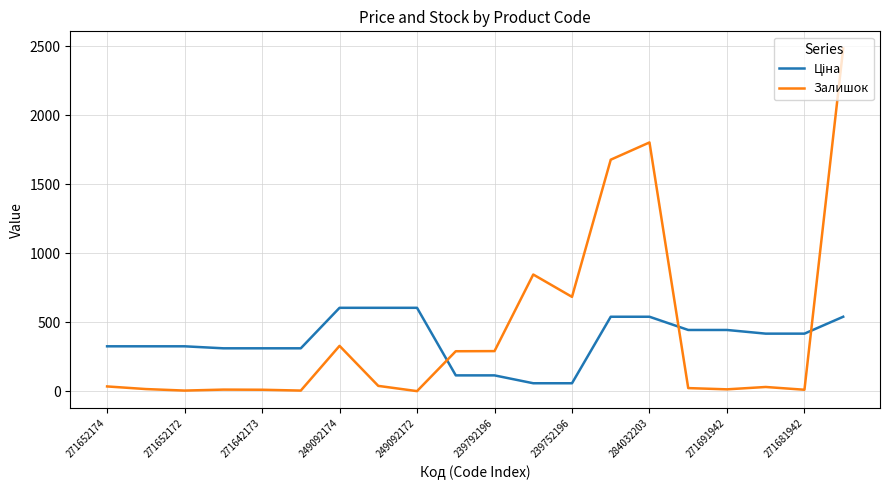

Which series has the largest range (max minus min)?

Залишок